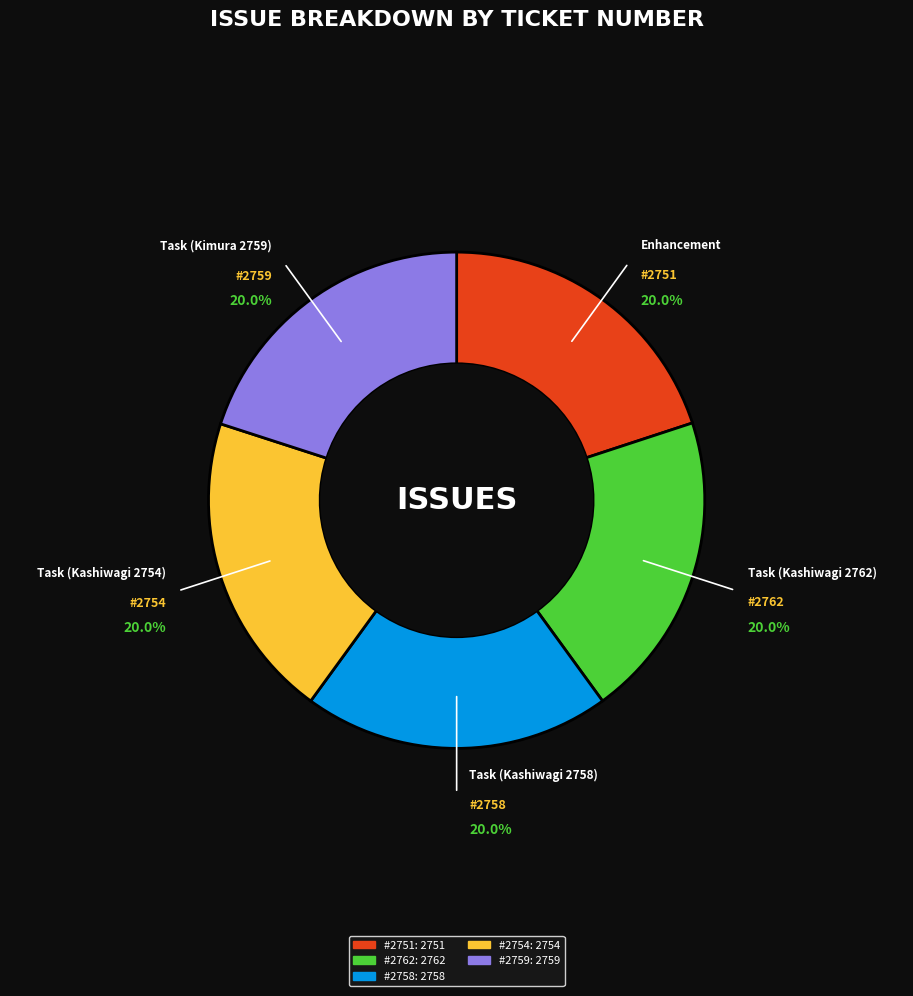

What is the ratio of the value at #2758 to the value at #2759?

1.0